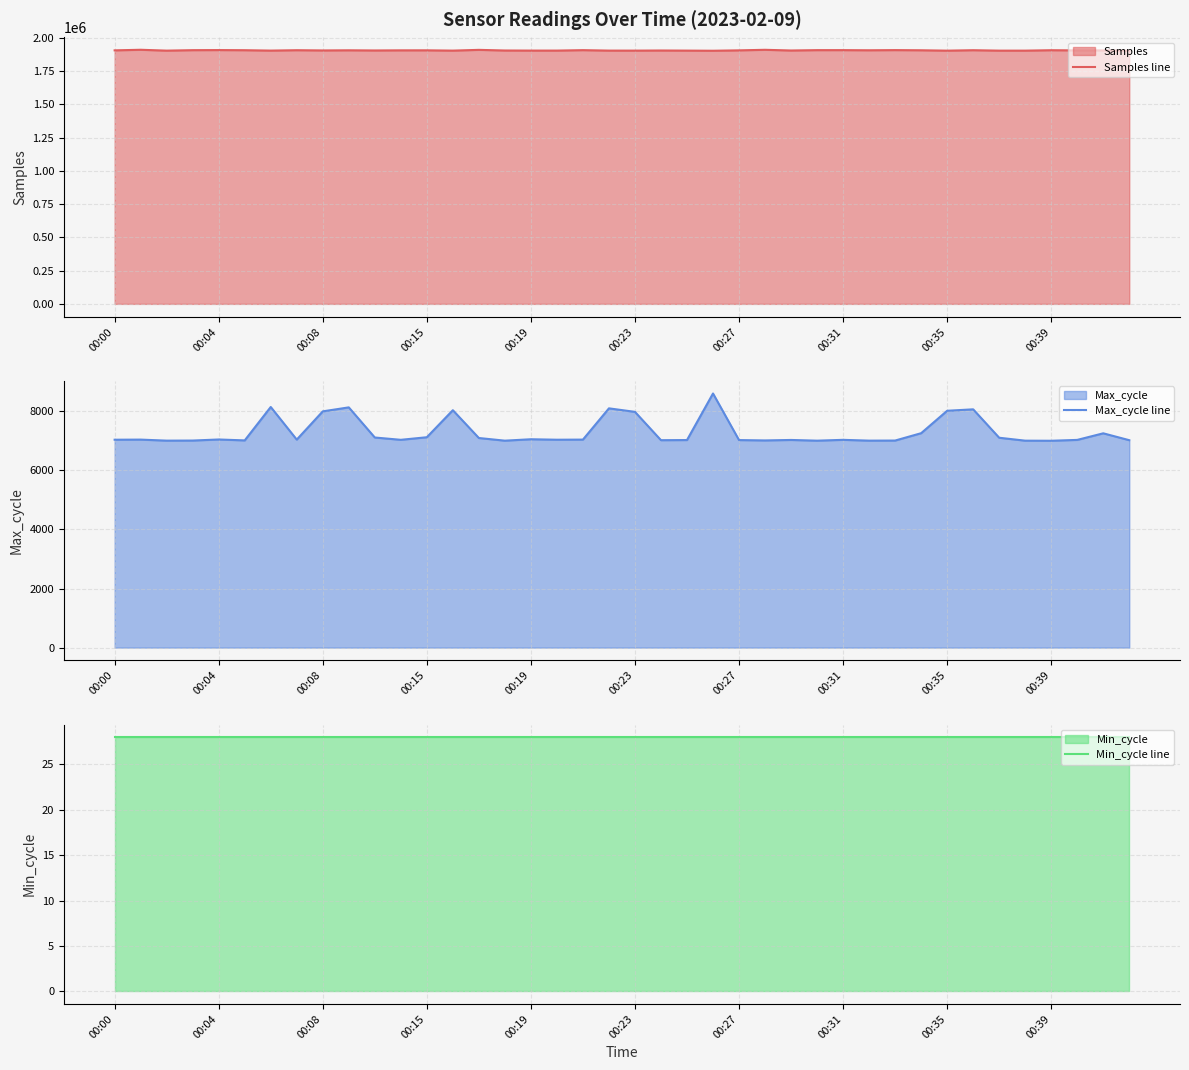

What is the greatest value displayed?

1910604